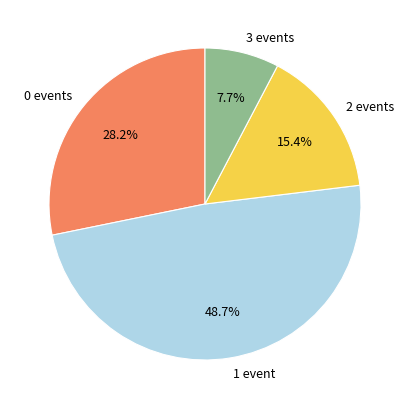

Count the number of slices in the pie.

4